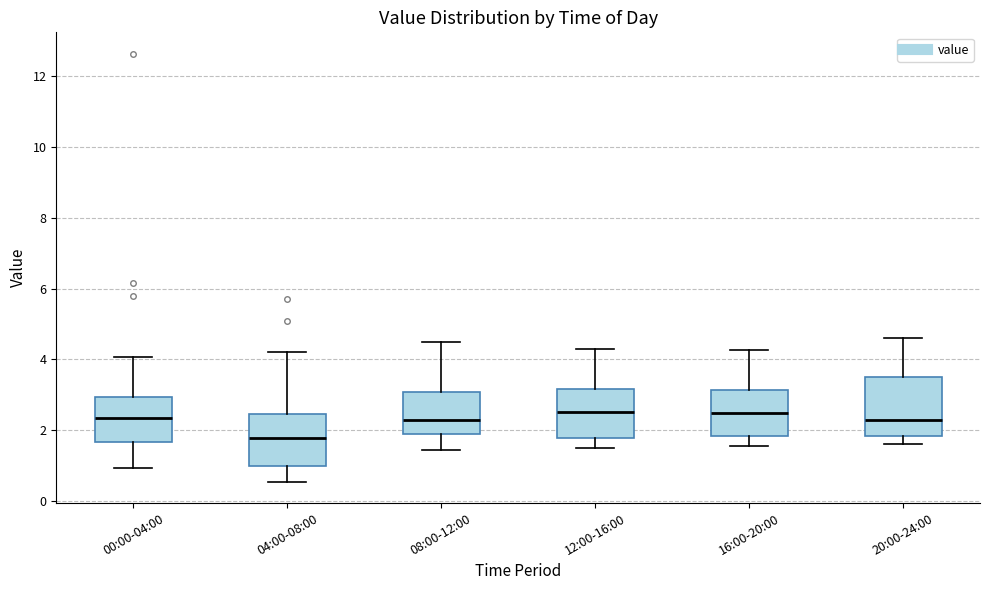

Which box's median line is the lowest?

04:00-08:00